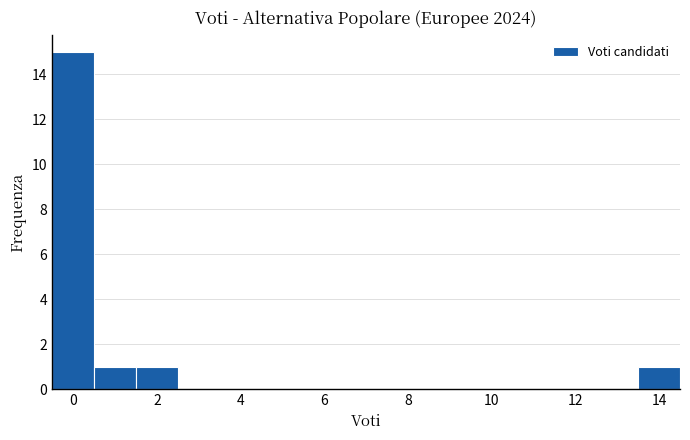

Over which range of the x-axis is the bar tallest?

-0.5 to 0.5